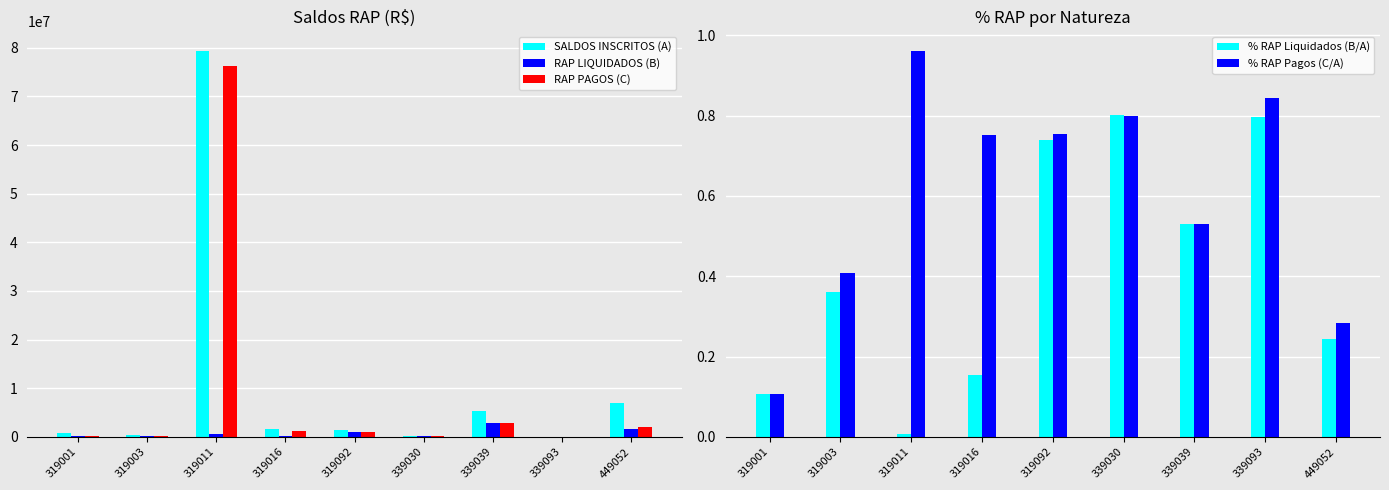

Is the value of % RAP Liquidados (B/A) at 319011 greater than the value of RAP LIQUIDADOS (B) at 449052?

No